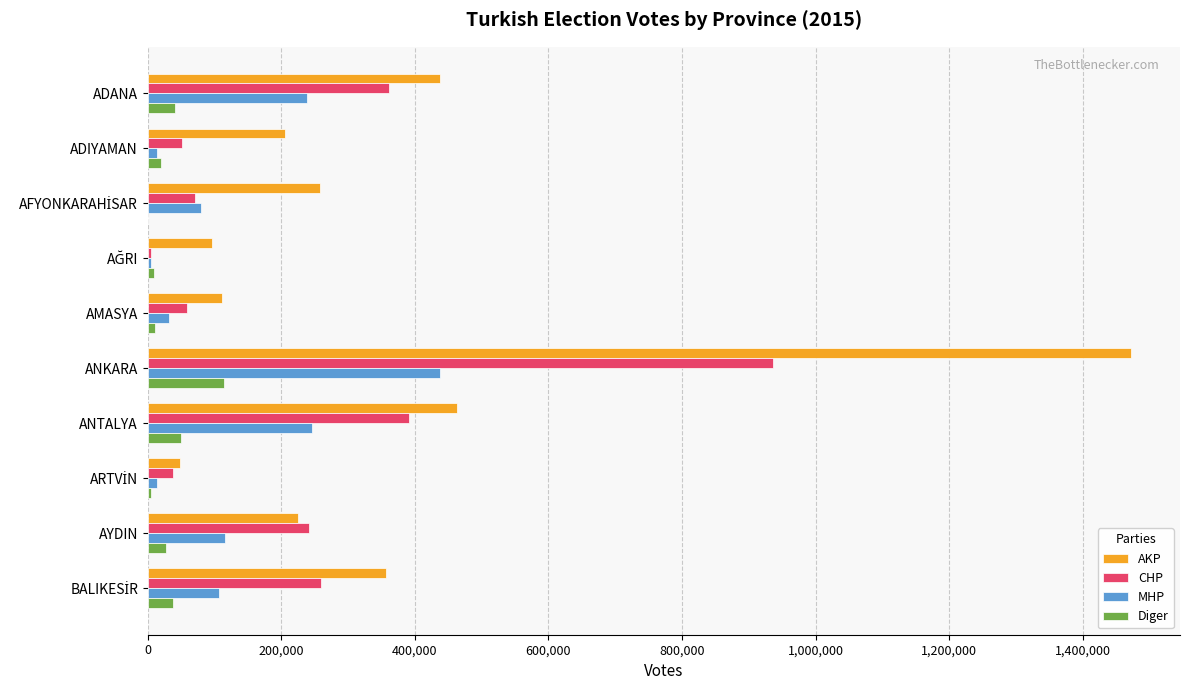

At which category is the sum across all series the highest?

ANKARA